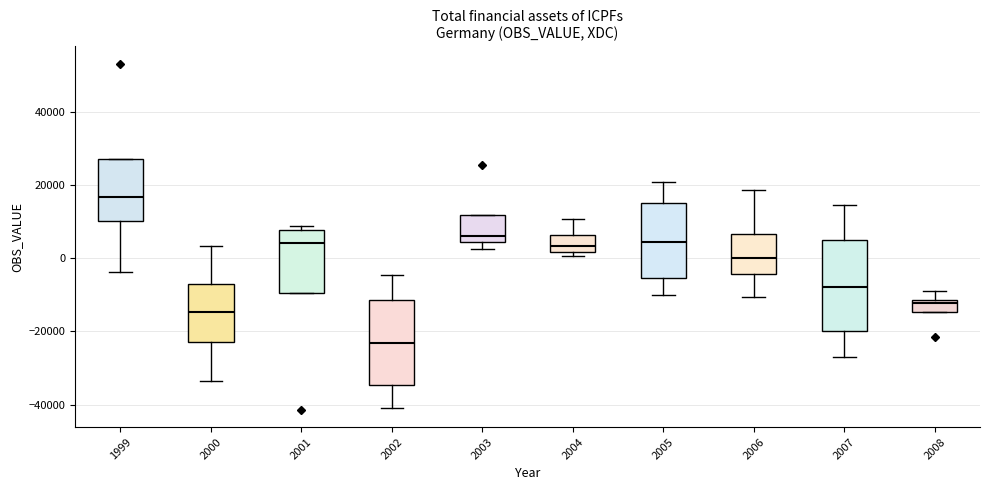

Which box's median line is the lowest?

2002